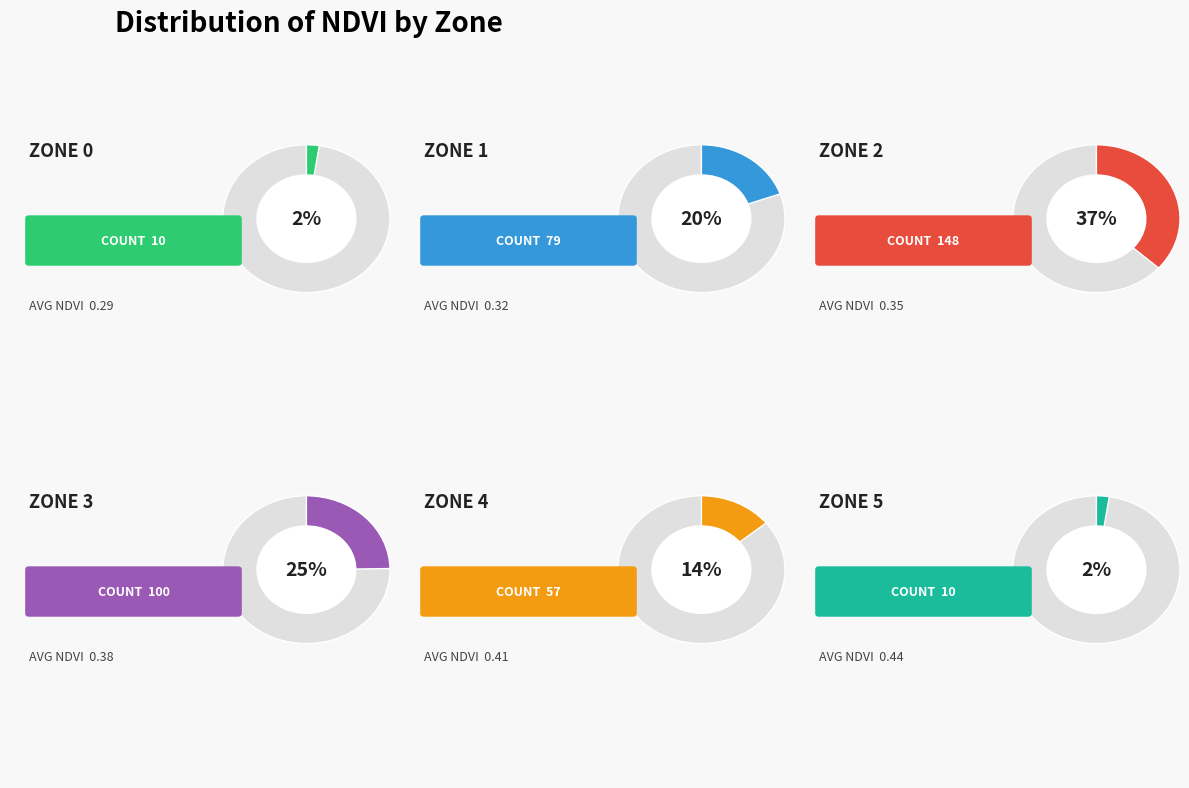

Which has a higher value, 2 or 4?

2